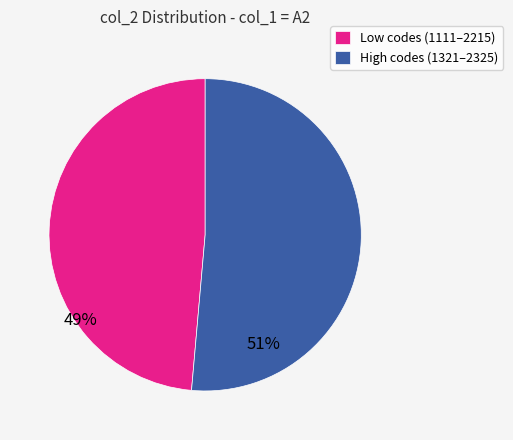

How many segments does this pie chart have?

2